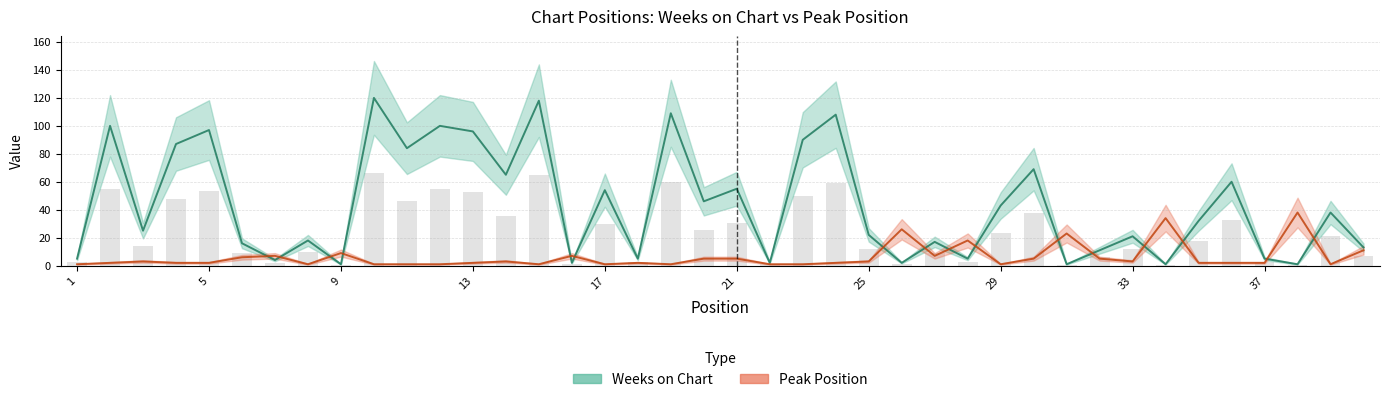

The value of Peak Position at 6 is 6. True or false?

True